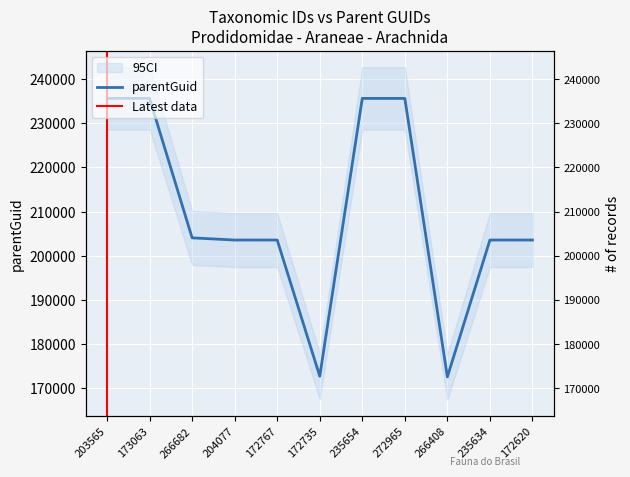

Does the chart display data point markers on the line(s)?

No